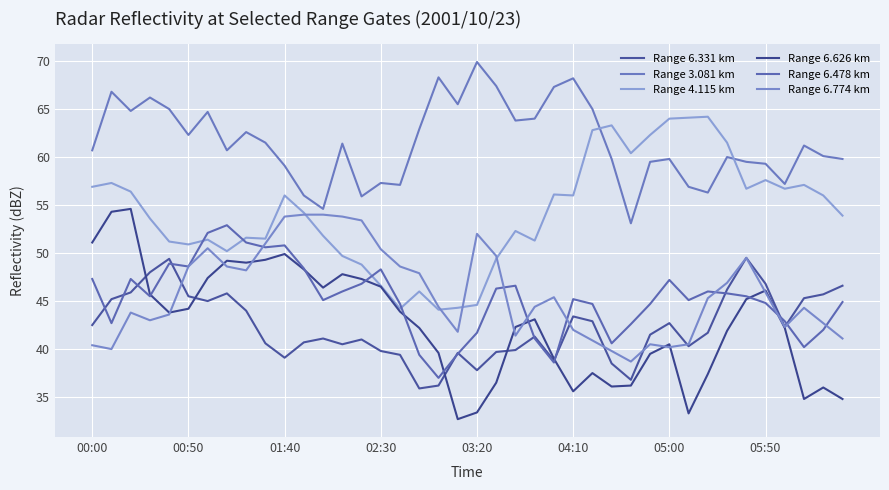

True or false: Range 6.626 km has more than 0 interior local peaks.

True